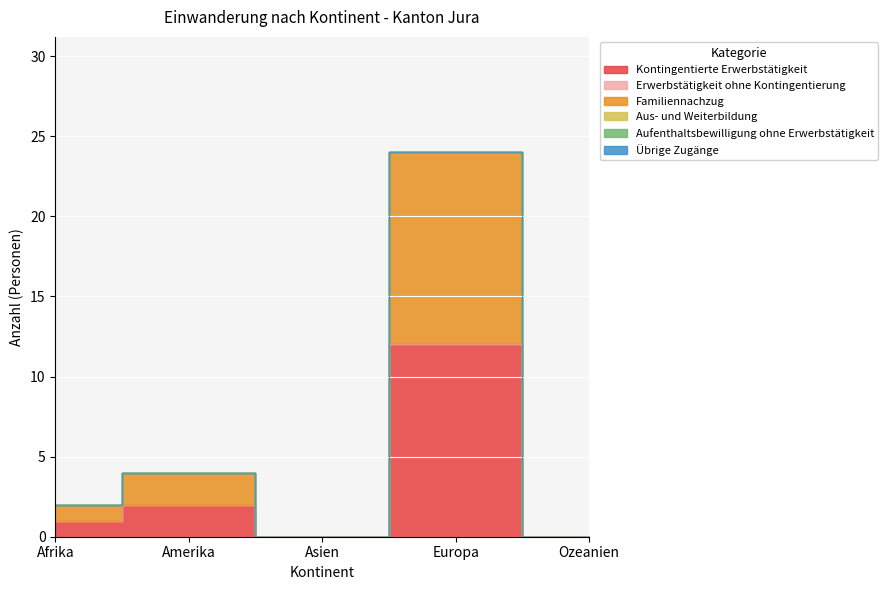

How many categories are shown in the chart?

5